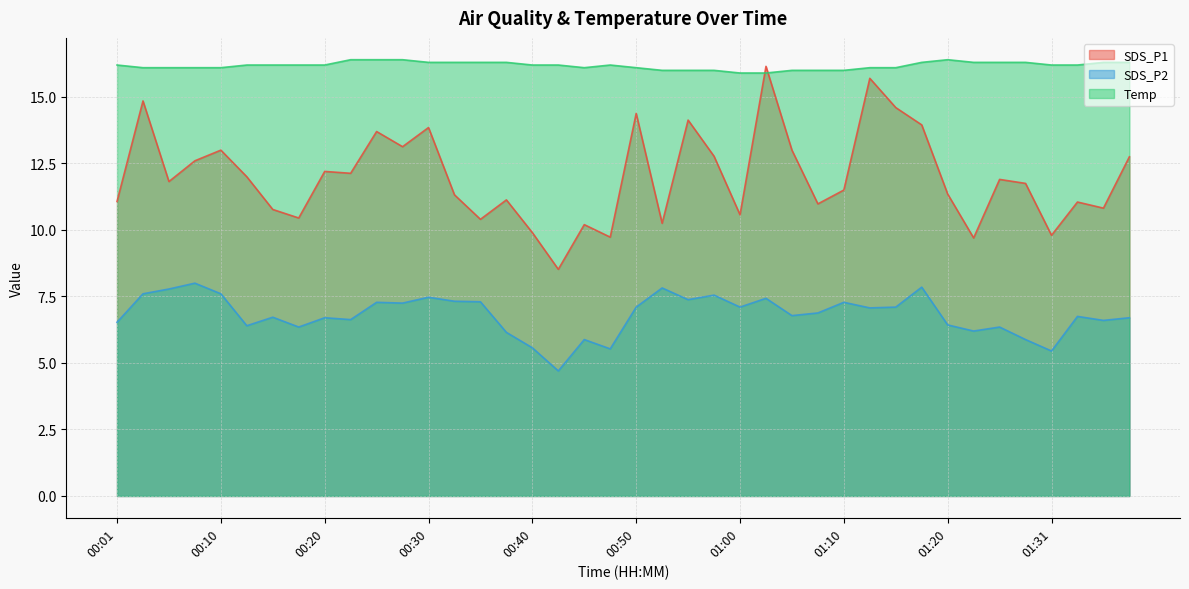

What is the difference between the maximum and minimum values in the SDS_P1 series?

7.6